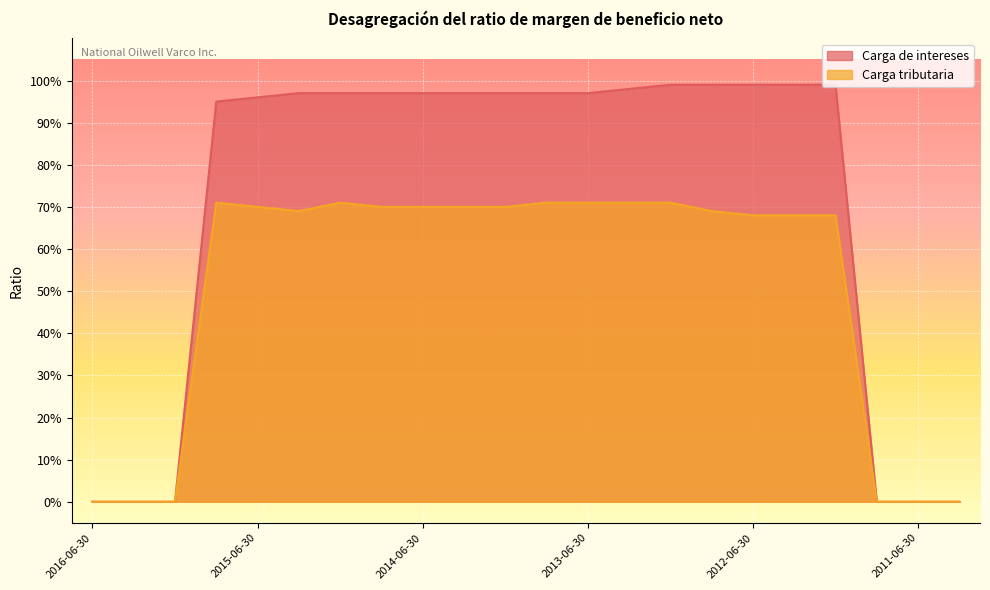

The value of Carga de intereses at 2014-12-31 is 1.3. True or false?

False